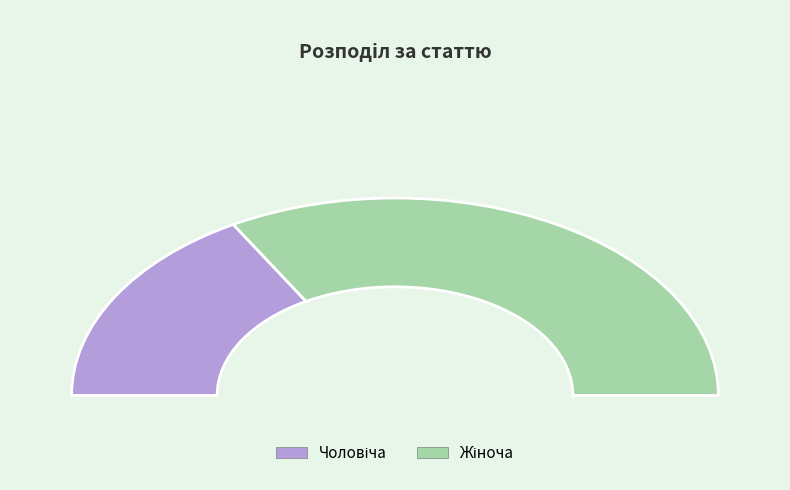

What is the change in value from Чоловіча to Жіноча?

+1